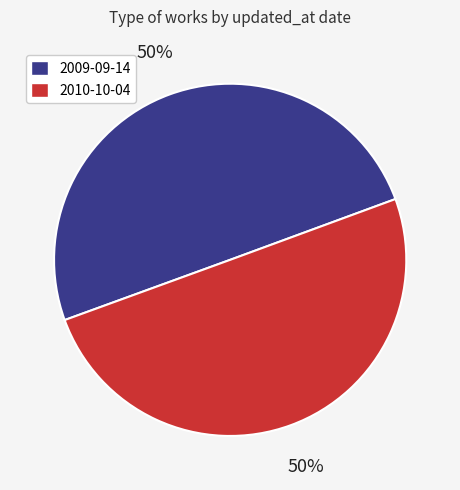

How many slices are in this pie chart?

2